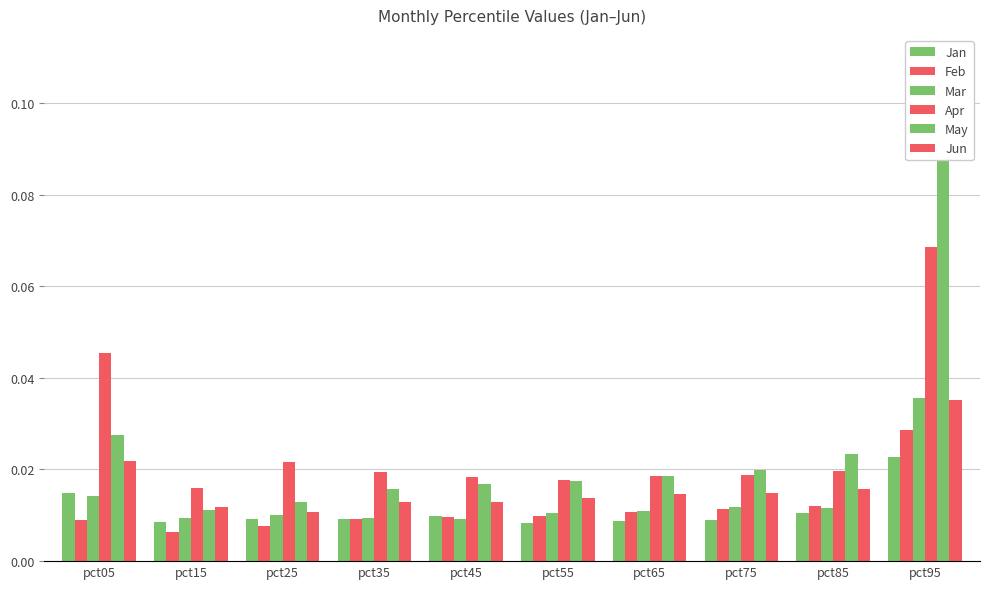

Rank the series by their maximum value, from lowest to highest.

Jan, Feb, Jun, Mar, Apr, May